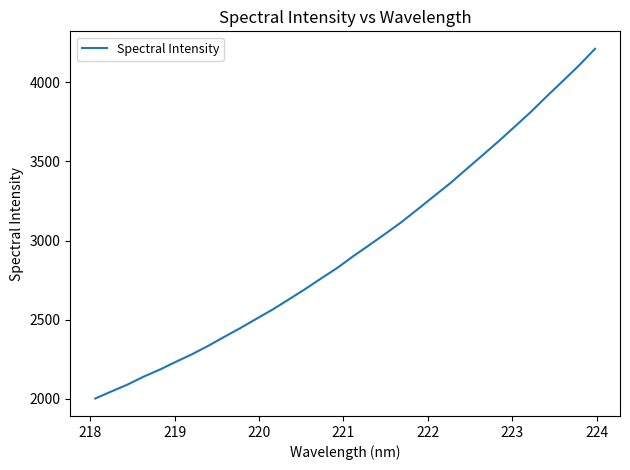

What is the maximum value shown in the chart?

4210.5